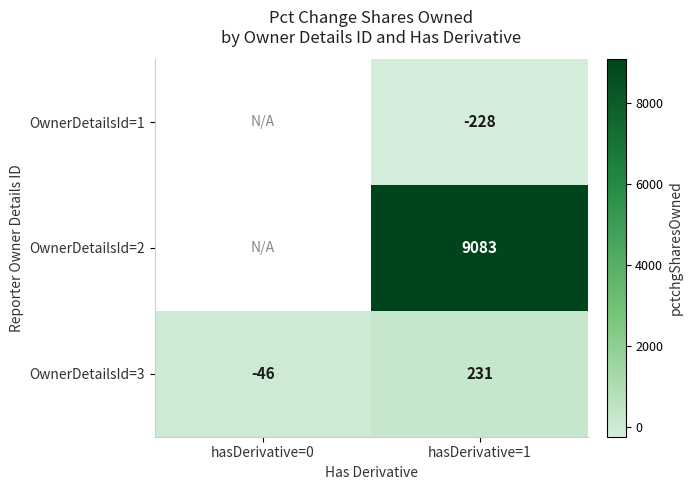

The value of OwnerDetailsId=1 at hasDerivative=1 is -400.1. True or false?

False